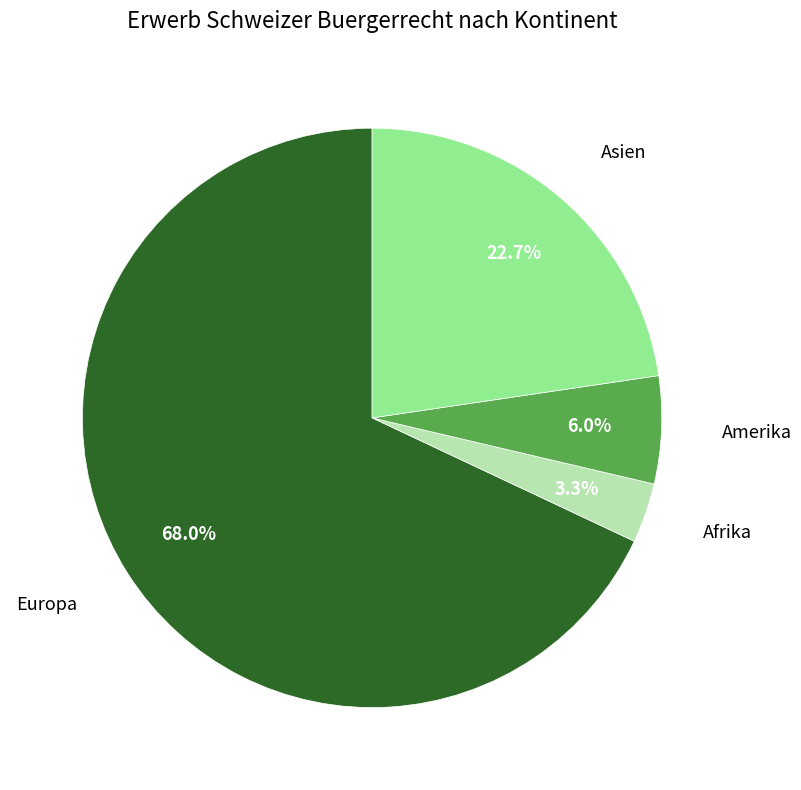

Which category has the smallest portion of the pie?

Afrika